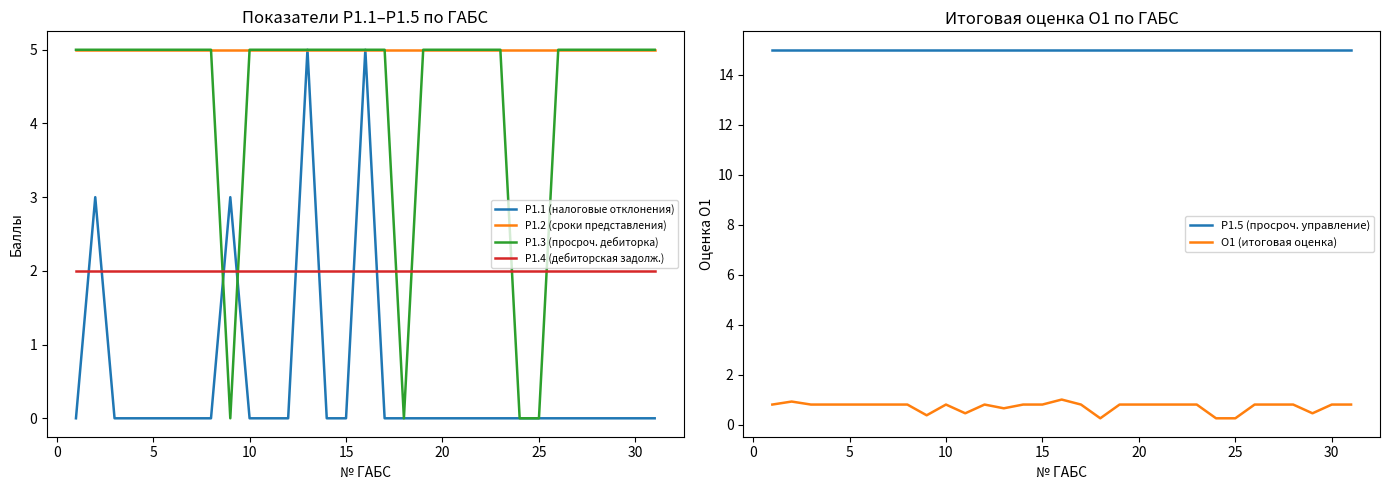

Does the chart display data point markers on the line(s)?

No